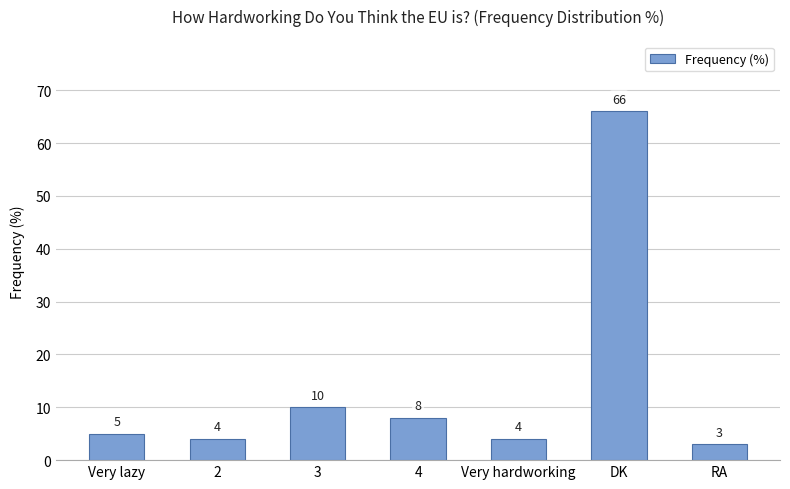

What is the value of the 2nd bar from the left?

4